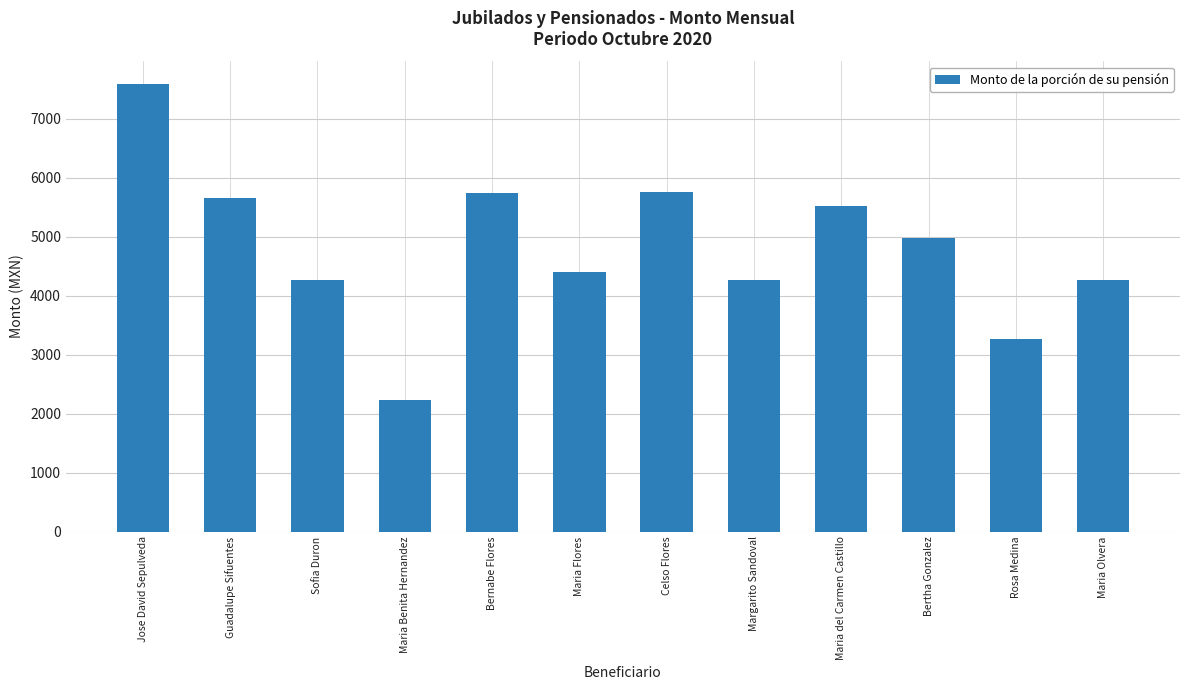

The chart shows a value of 4257.1 at Margarito Sandoval. True or false?

True